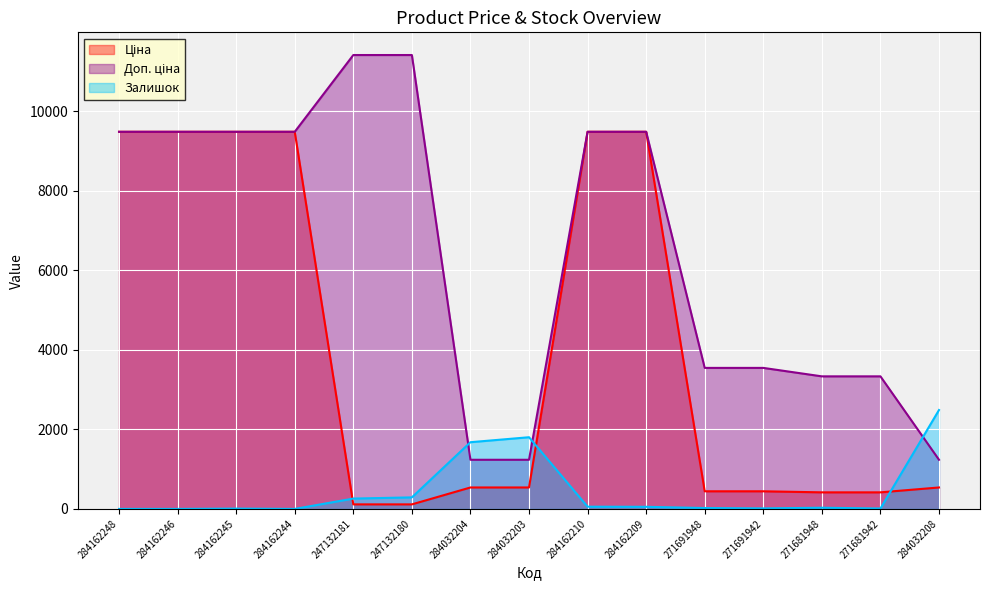

What is the difference between the maximum and minimum values in the Залишок series?

2486.0